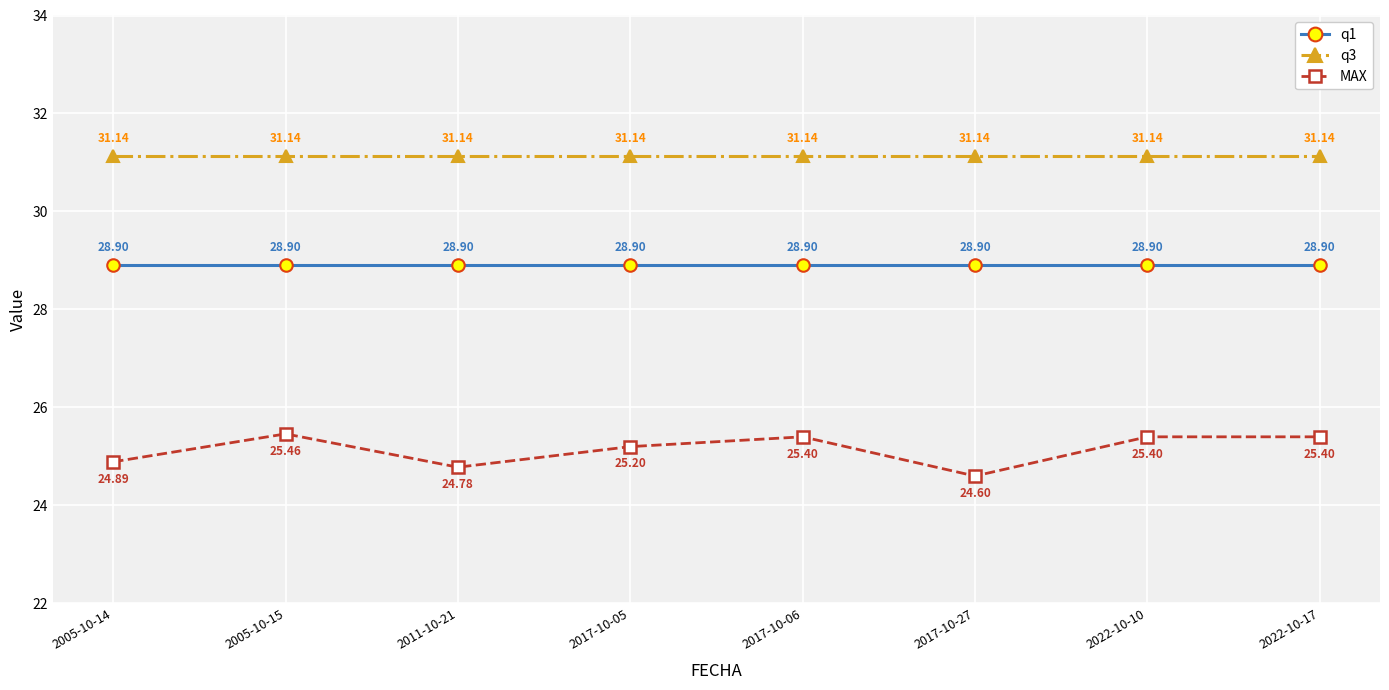

The MAX series shows 35.1 at 2011-10-21. True or false?

False